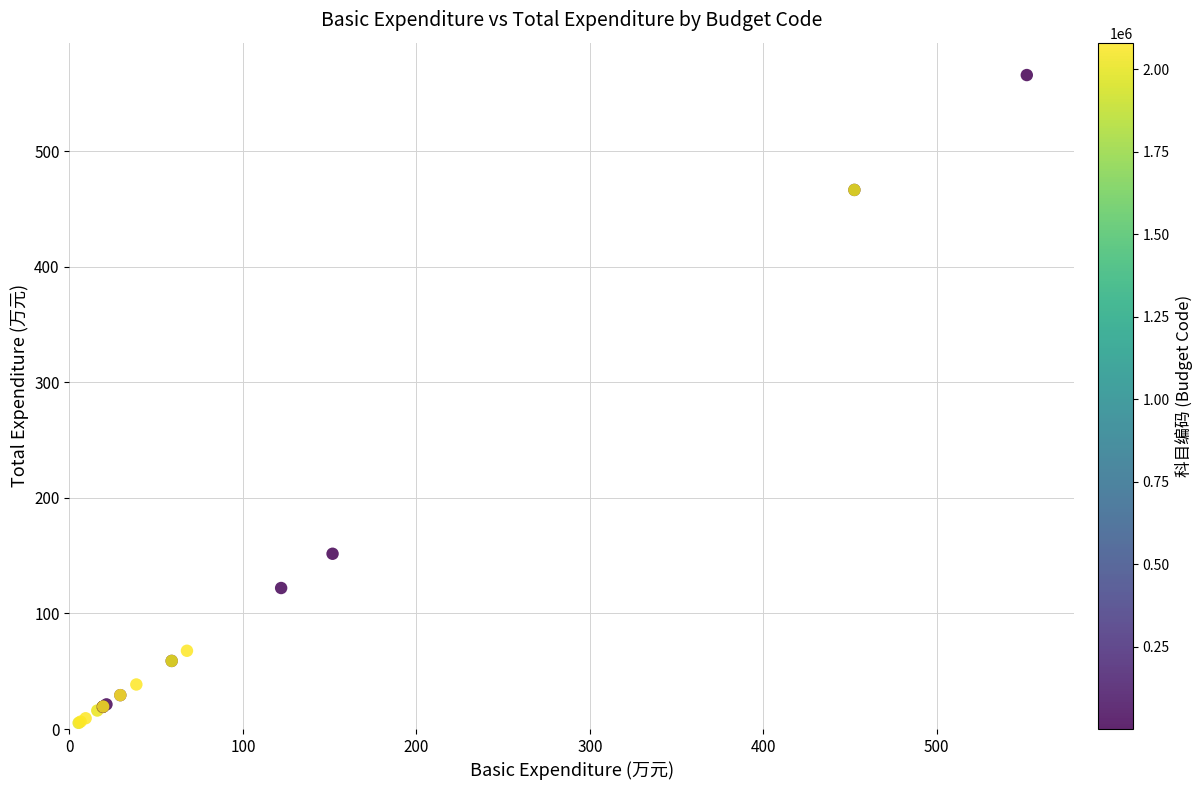

What Y value in the scatter plot is closest to 285?

151.7